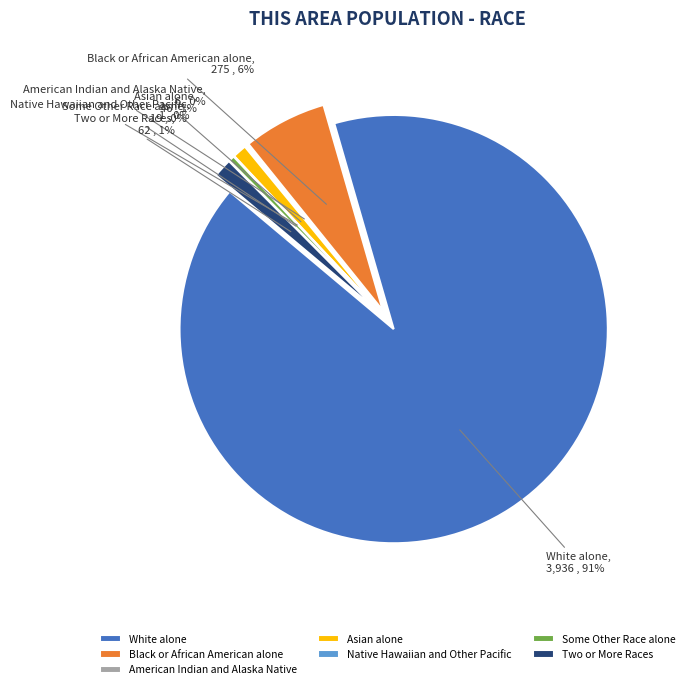

To the nearest percent, what is the average slice percentage?

14%